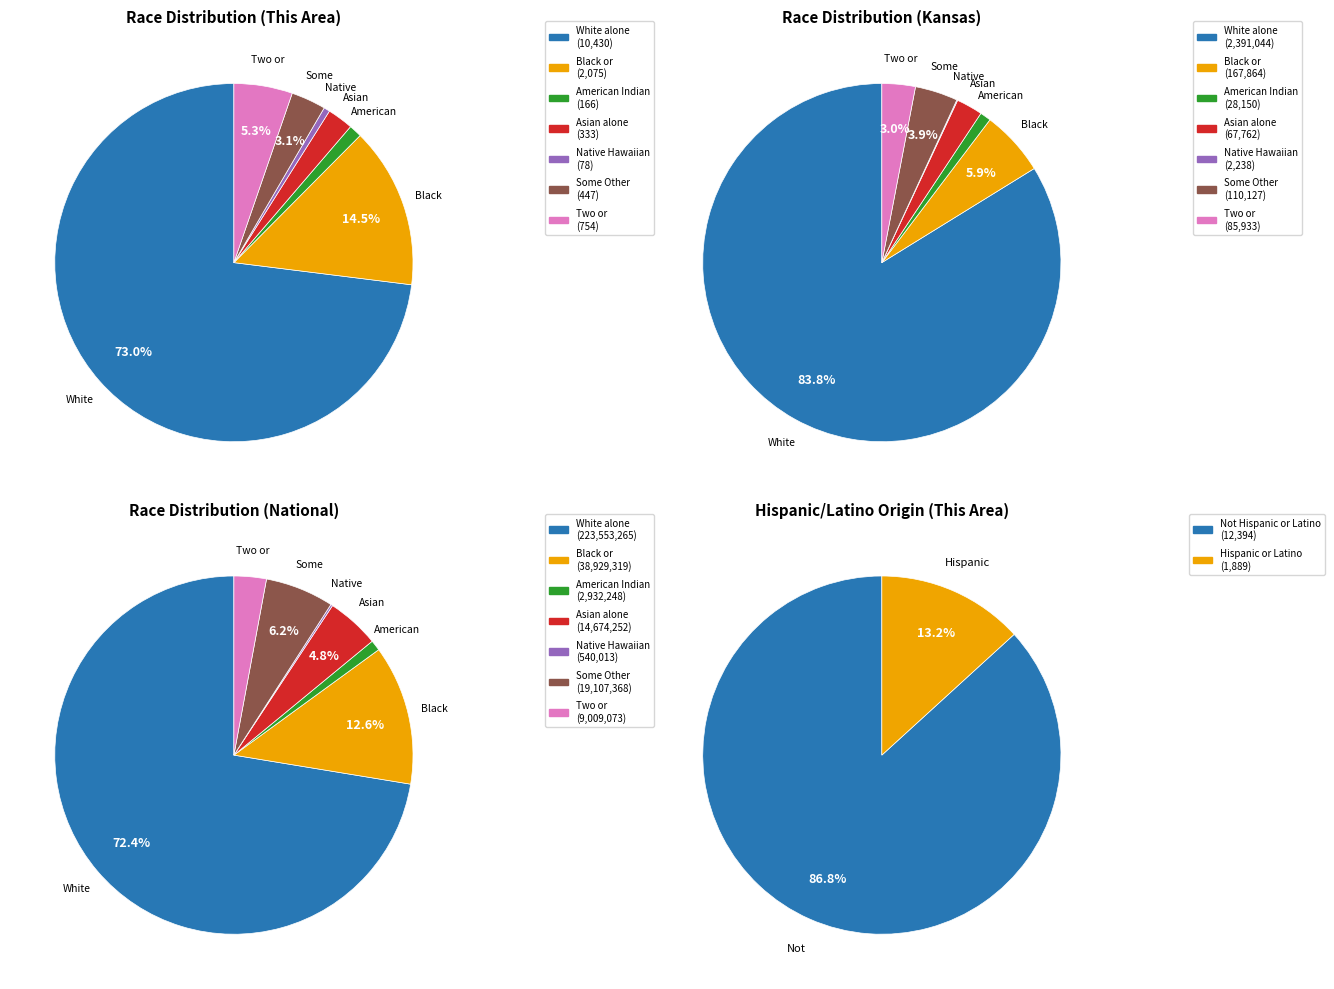

To the nearest percent, what is the average slice percentage?

14%